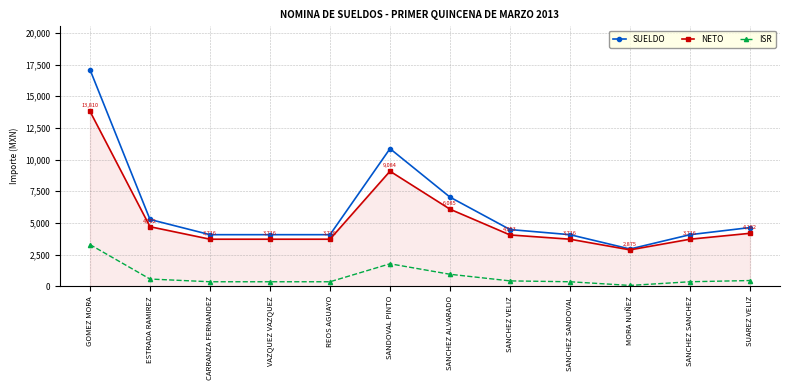

Is it true that SUELDO equals 4635 at SUAREZ VELIZ?

True